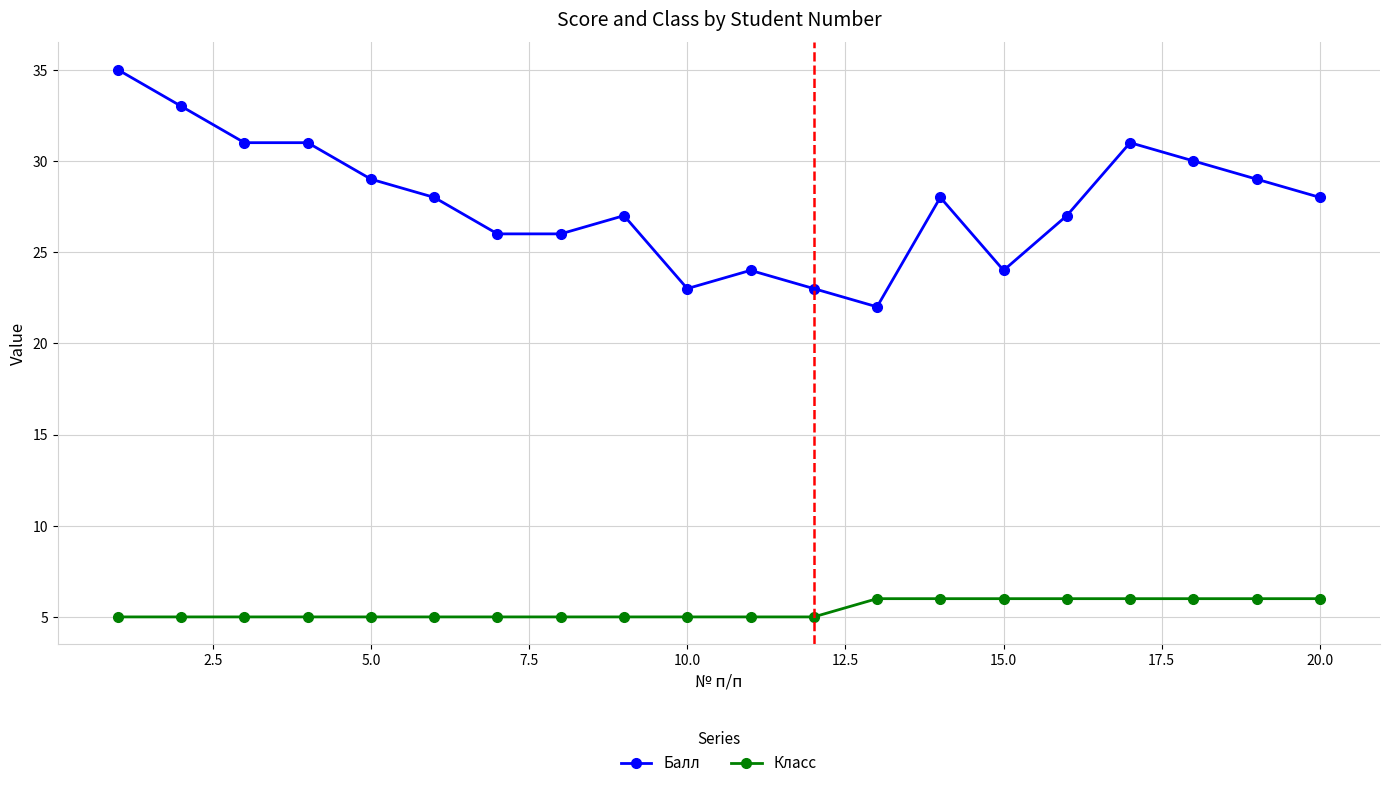

What is the sum of all Класс values?

108